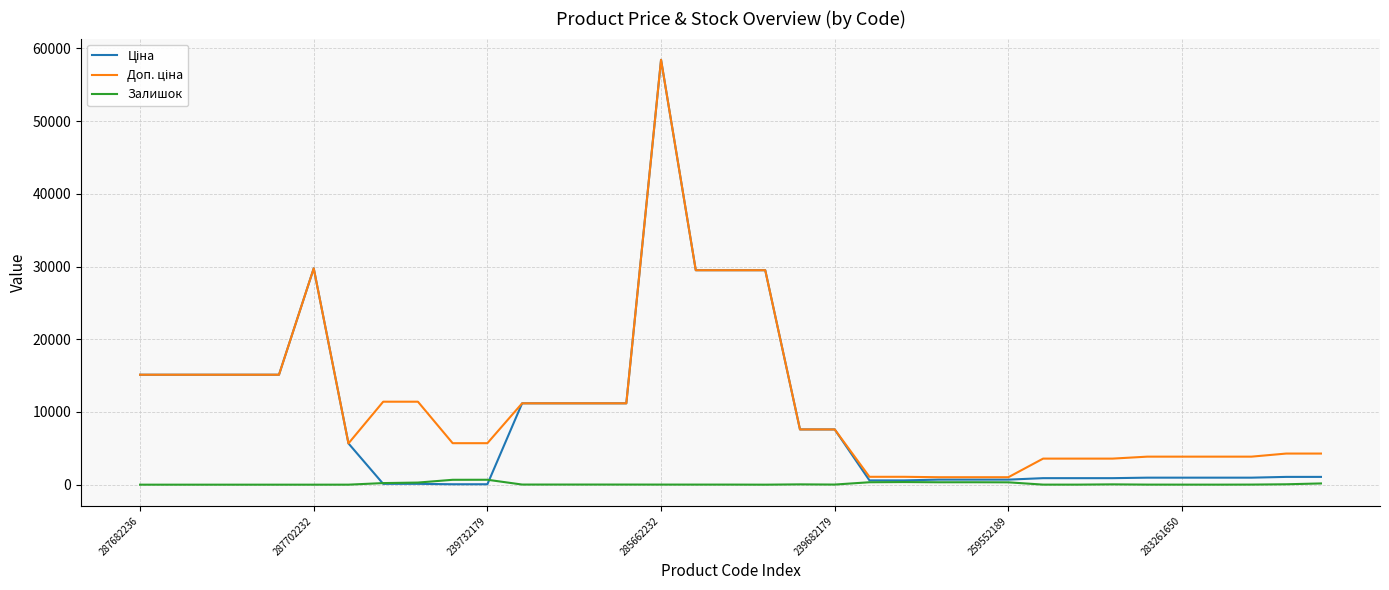

Reading right to left, extract all data points from this chart.

Ціна: 1069.8	1069.8	963.5	963.5	963.5	963.5	895.9	895.9	895.9	693.7	693.7	693.7	589.9	589.9	7596.5	7596.5	29491.5	29491.5	29491.5	58426.5	11188.2	11188.2	11188.2	11188.2	57.0	57.0	114.1	114.1	5673.8	29747.2	15120.0	15120.0	15120.0	15120.0	15120.0
Доп. ціна: 4279.1	4279.1	3854.0	3854.0	3854.0	3854.0	3583.6	3583.6	3583.6	1024.6	1024.6	1024.6	1081.7	1081.7	7596.5	7596.5	29491.5	29491.5	29491.5	58426.5	11188.2	11188.2	11188.2	11188.2	5705.0	5705.0	11410.0	11410.0	5673.8	29747.2	15120.0	15120.0	15120.0	15120.0	15120.0
Залишок: 169.0	54.0	12.0	4.0	6.0	8.0	43.0	6.0	7.0	322.0	333.0	330.0	359.0	333.0	15.0	42.0	0.0	11.0	11.0	12.0	15.0	17.0	17.0	17.0	676.0	670.0	290.0	218.0	2.0	0.0	0.0	0.0	0.0	0.0	0.0